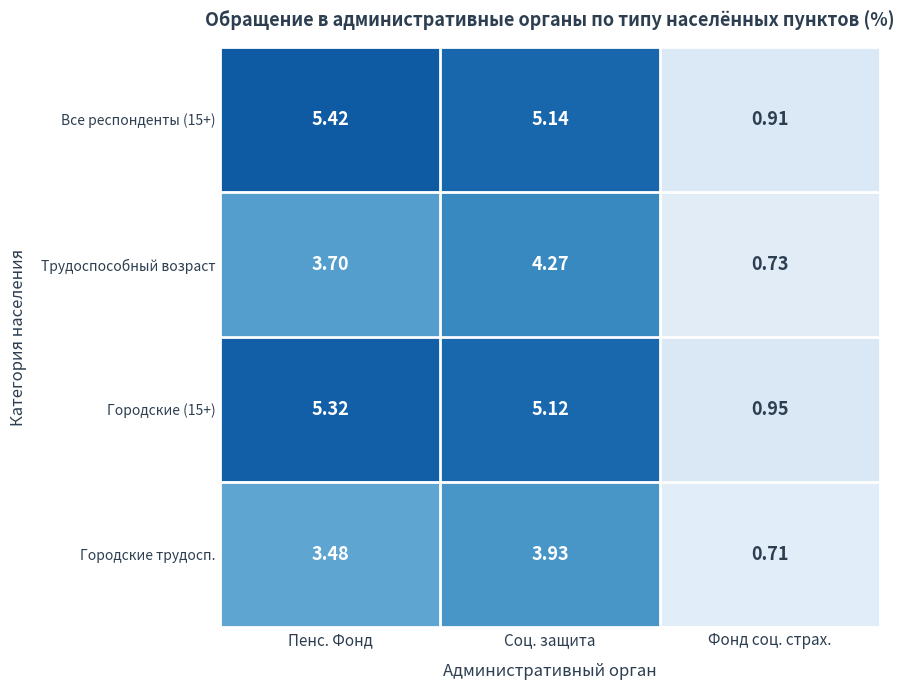

Which series changed the most between Пенс. Фонд and Соц. защита?

Трудоспособный возраст